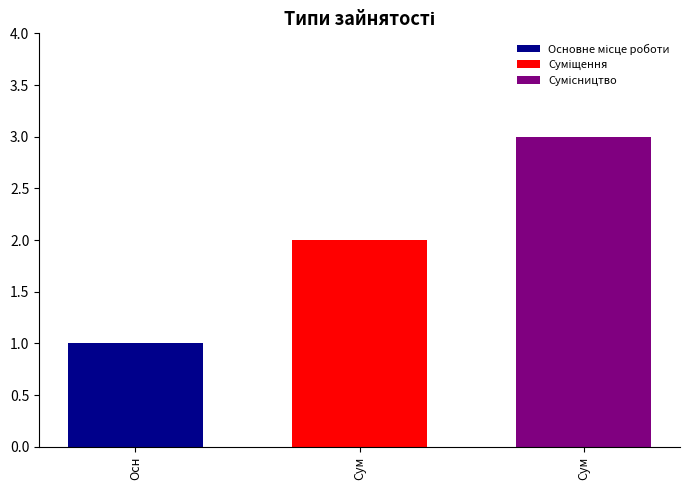

Count the number of categories in the chart.

1